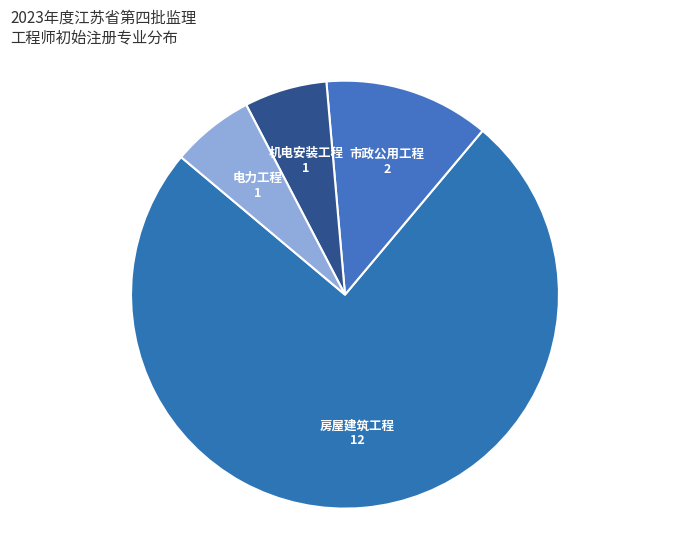

Is there a majority slice in this chart?

Yes